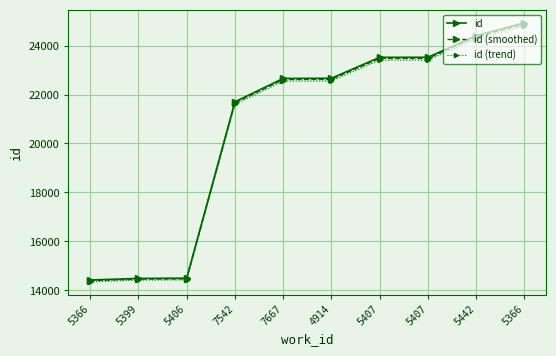

Read the id (trend) value at 5366.

14352.9